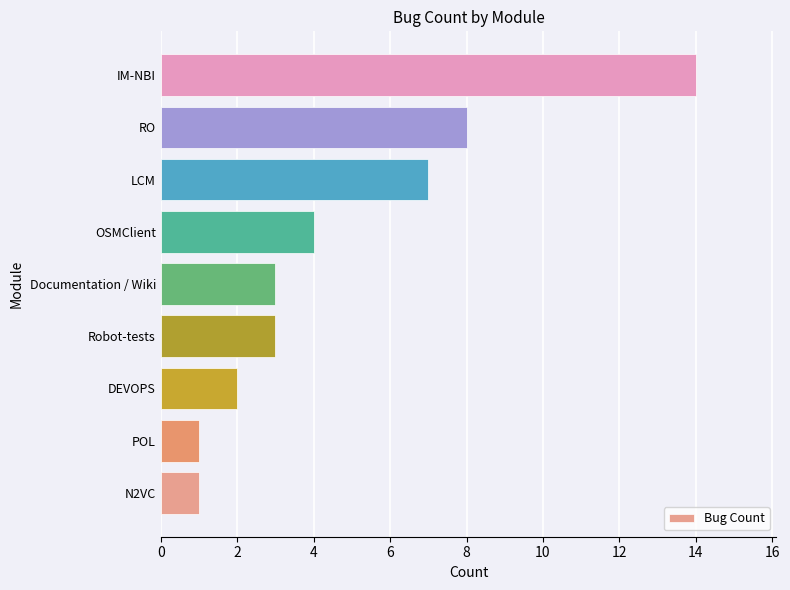

How many series are shown in this chart?

1